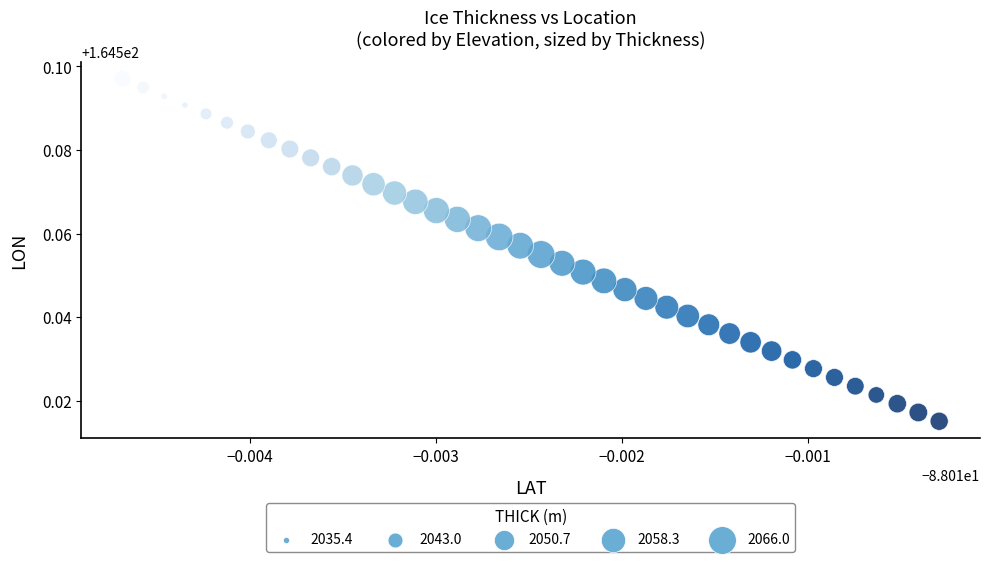

How many data points are displayed?

40